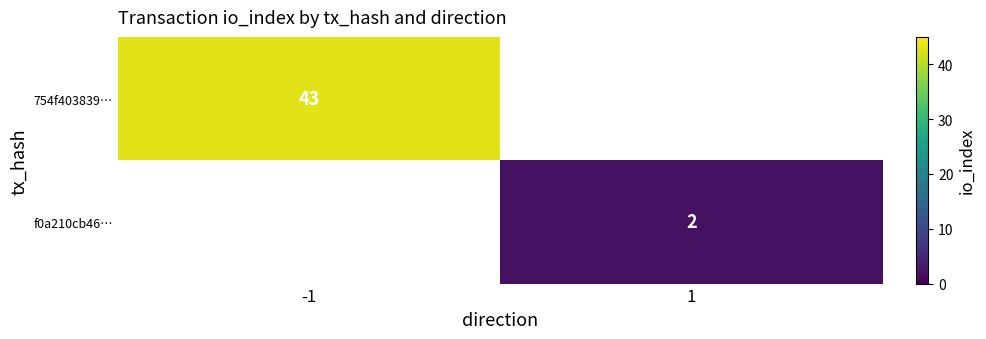

Is it true that f0a210cb46… equals 3 at 1?

False